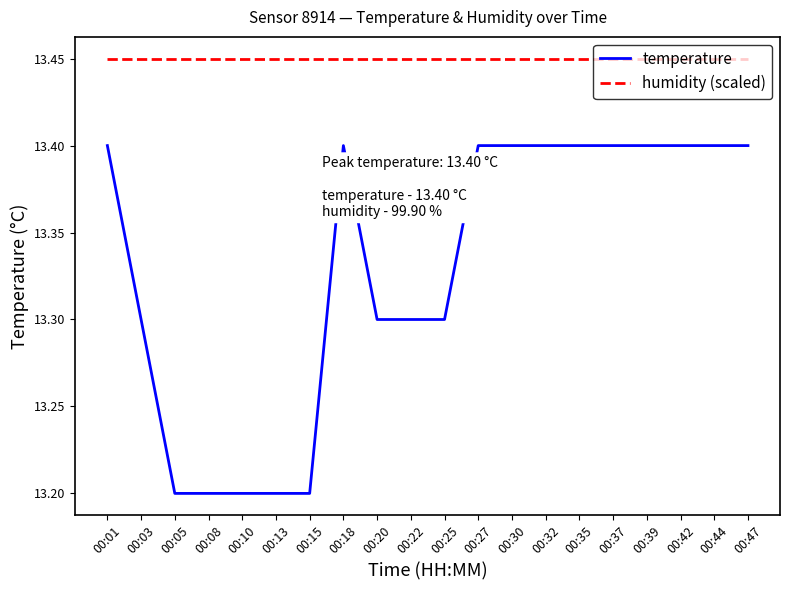

What is the sum of all temperature values?

266.6